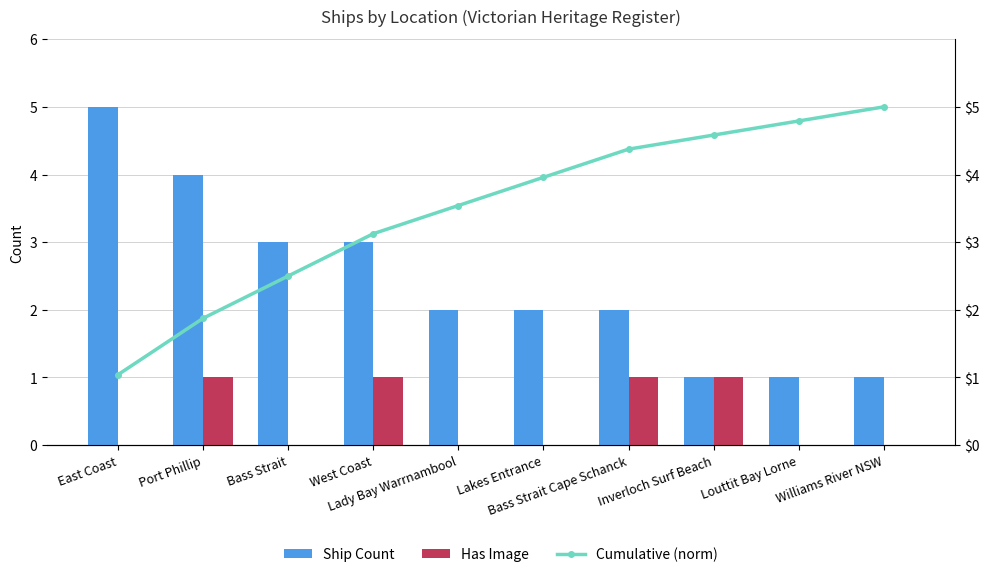

What is the average value of the Has Image series?

0.4